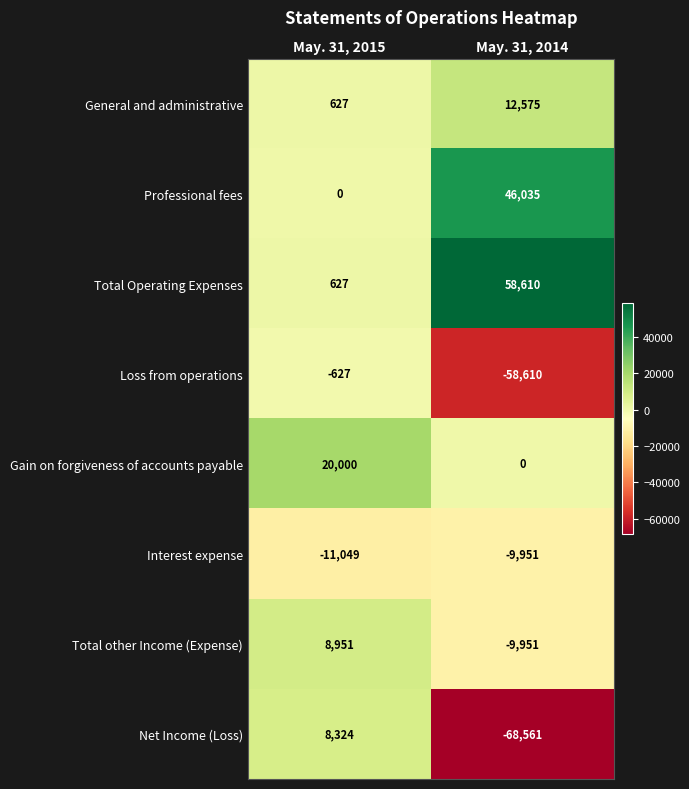

Reading left to right, transcribe all the data shown in this chart.

General and administrative: May. 31, 2015=627	May. 31, 2014=12575
Professional fees: May. 31, 2015=0	May. 31, 2014=46035
Total Operating Expenses: May. 31, 2015=627	May. 31, 2014=58610
Loss from operations: May. 31, 2015=-627	May. 31, 2014=-58610
Gain on forgiveness of accounts payable: May. 31, 2015=20000	May. 31, 2014=0
Interest expense: May. 31, 2015=-11049	May. 31, 2014=-9951
Total other Income (Expense): May. 31, 2015=8951	May. 31, 2014=-9951
Net Income (Loss): May. 31, 2015=8324	May. 31, 2014=-68561